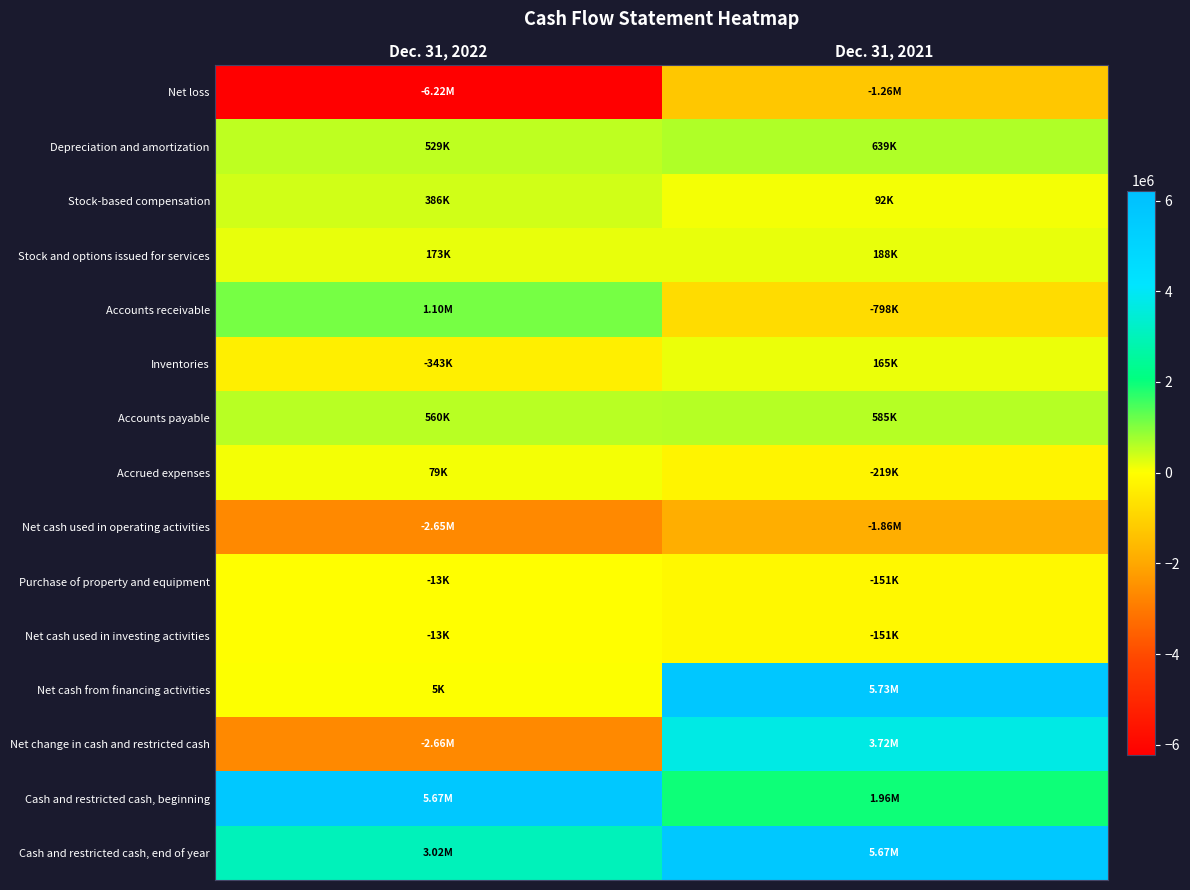

Reading left to right, list all the values displayed in this chart.

Net loss: Dec. 31, 2022=-6219000	Dec. 31, 2021=-1265000
Depreciation and amortization: Dec. 31, 2022=529000	Dec. 31, 2021=639000
Stock-based compensation: Dec. 31, 2022=386000	Dec. 31, 2021=92000
Stock and options issued for services: Dec. 31, 2022=173000	Dec. 31, 2021=188000
Accounts receivable: Dec. 31, 2022=1097000	Dec. 31, 2021=-798000
Inventories: Dec. 31, 2022=-343000	Dec. 31, 2021=165000
Accounts payable: Dec. 31, 2022=560000	Dec. 31, 2021=585000
Accrued expenses: Dec. 31, 2022=79000	Dec. 31, 2021=-219000
Net cash used in operating activities: Dec. 31, 2022=-2648000	Dec. 31, 2021=-1861000
Purchase of property and equipment: Dec. 31, 2022=-13000	Dec. 31, 2021=-151000
Net cash used in investing activities: Dec. 31, 2022=-13000	Dec. 31, 2021=-151000
Net cash from financing activities: Dec. 31, 2022=5000	Dec. 31, 2021=5728000
Net change in cash and restricted cash: Dec. 31, 2022=-2656000	Dec. 31, 2021=3716000
Cash and restricted cash, beginning: Dec. 31, 2022=5675000	Dec. 31, 2021=1959000
Cash and restricted cash, end of year: Dec. 31, 2022=3019000	Dec. 31, 2021=5675000